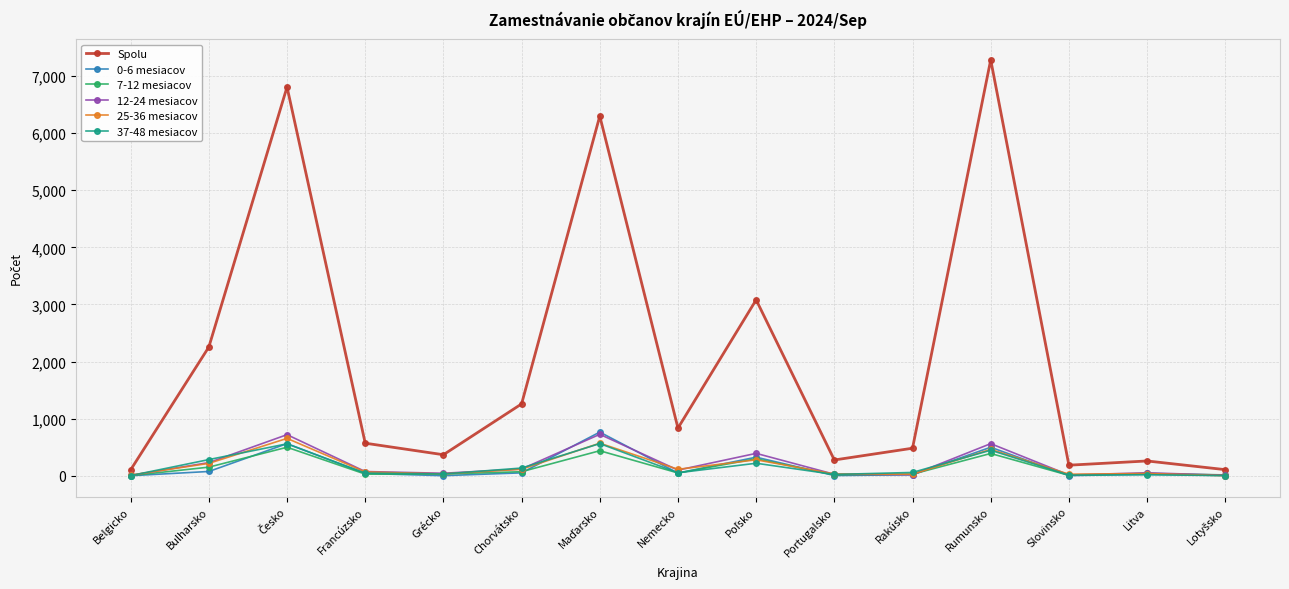

Which series has the largest range (max minus min)?

Spolu